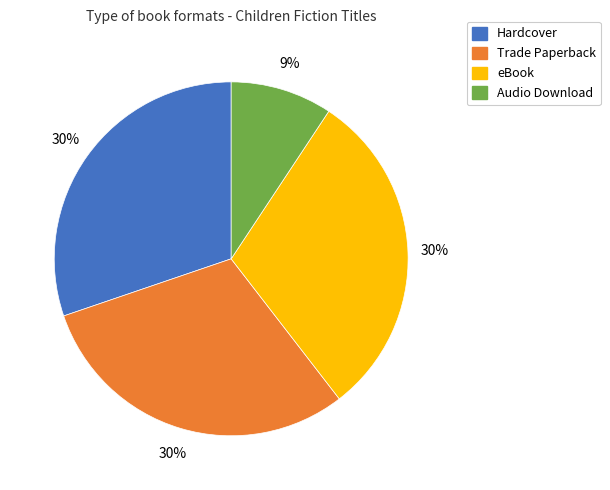

Count the number of slices in the pie.

4